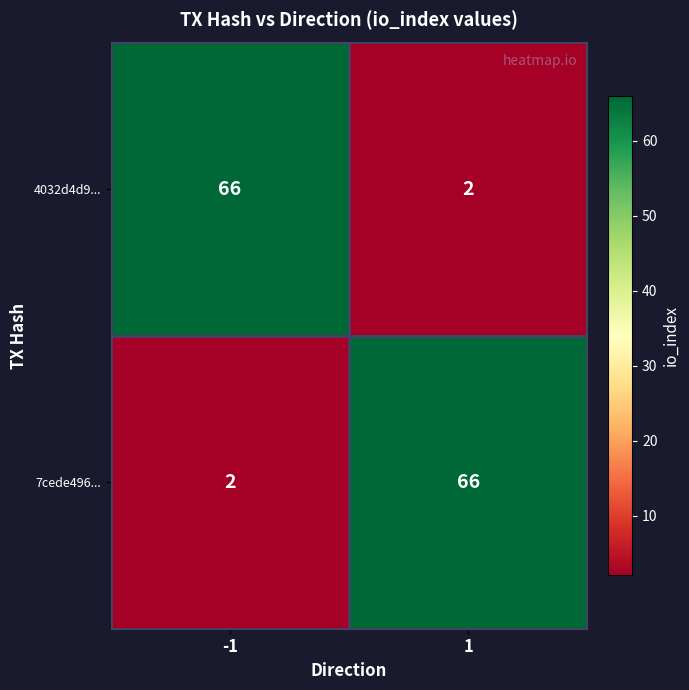

At 1, list the series in order from smallest to largest.

4032d4d9..., 7cede496...